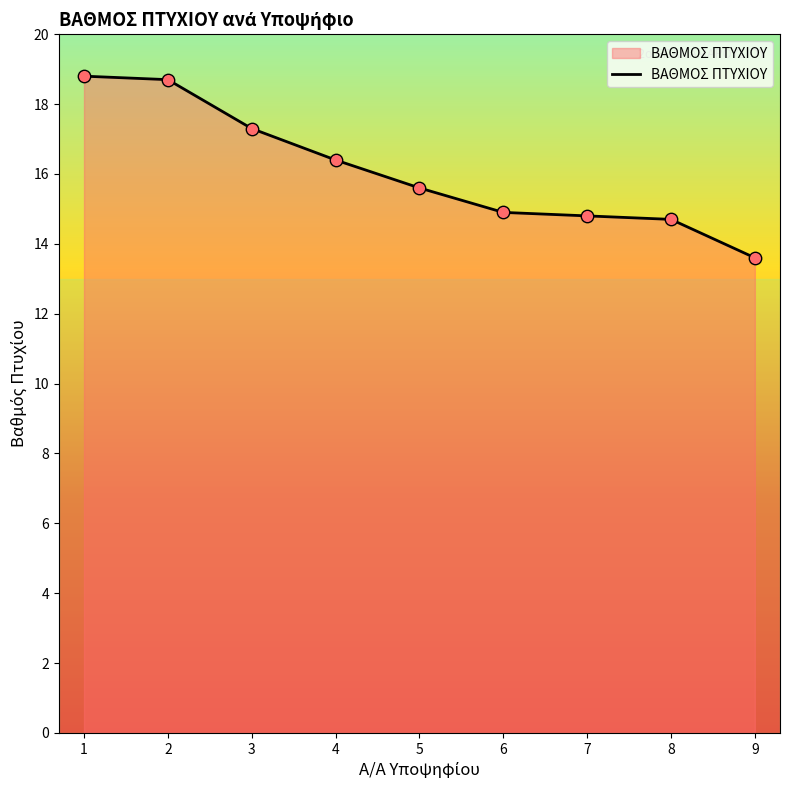

Between 8 and 6, which is larger?

6